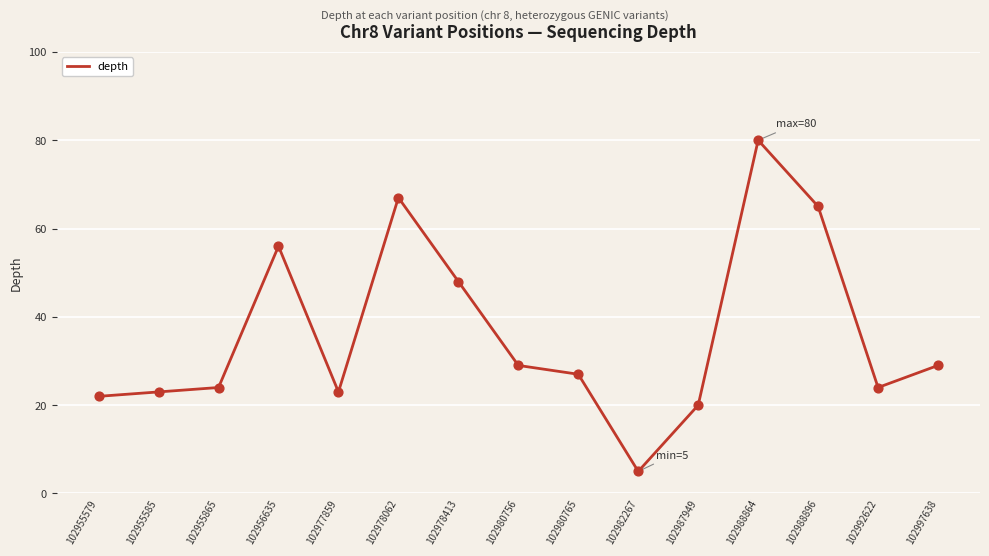

Which has a higher value, 102988864 or 102997638?

102988864